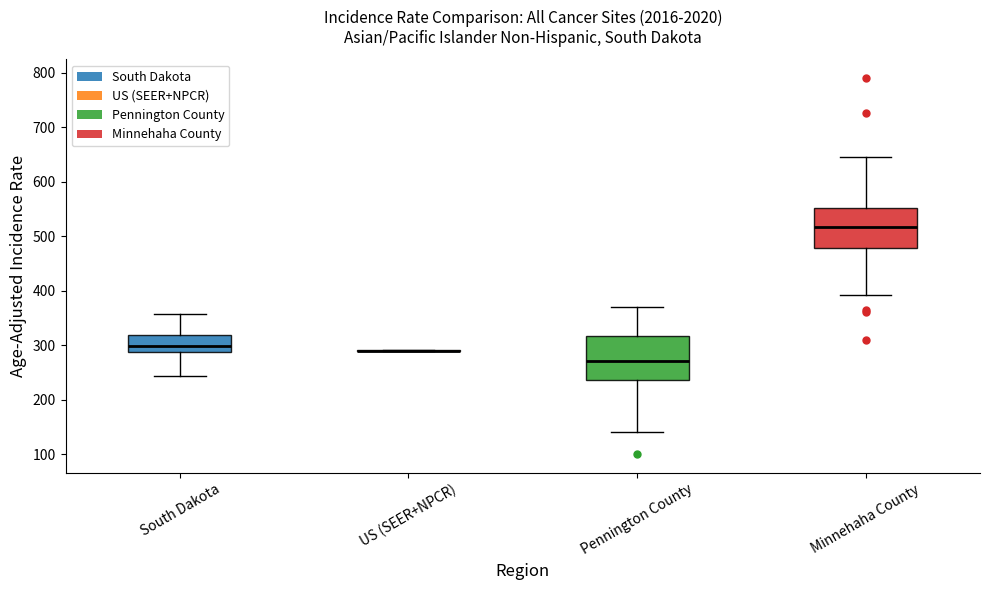

Reading left to right, transcribe this box plot: for each box, give where its median line is, the range the box spans, and where its two whiskers end, as read against the y-axis. The values are not printed on the chart, so give them approximately, as read against the axis.

South Dakota: median 300, box 290 to 320, whiskers 240 to 360
US (SEER+NPCR): box collapsed to a line at 290, whiskers 290 to 290
Pennington County: median 270, box 240 to 320, whiskers 140 to 370
Minnehaha County: median 520, box 480 to 550, whiskers 390 to 650